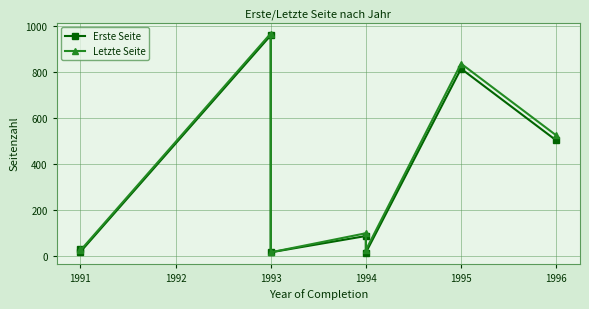

True or false: Erste Seite has more than 0 points higher than both neighbors.

True